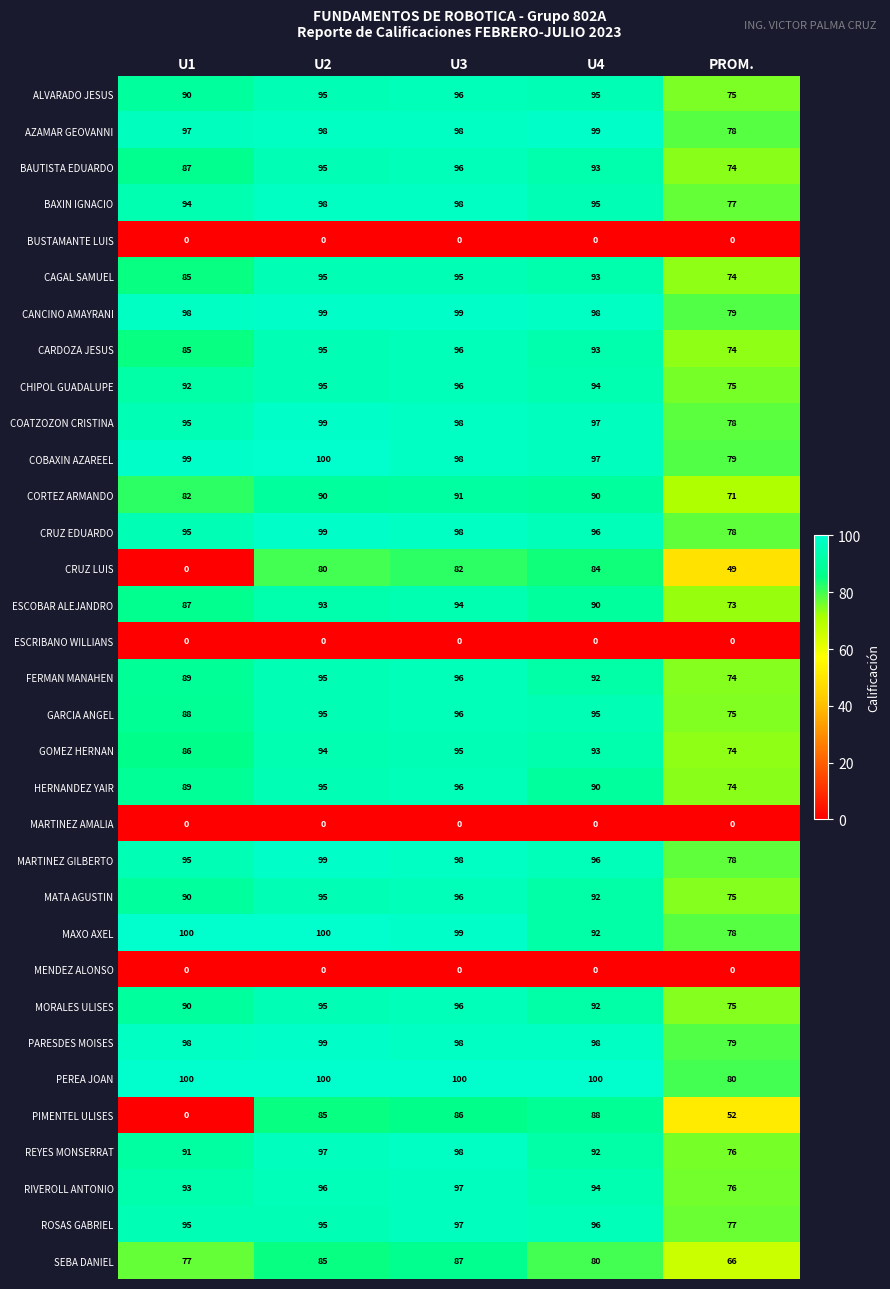

Is the value of MATA AGUSTIN at U2 greater than the value of BAUTISTA EDUARDO at PROM.?

Yes